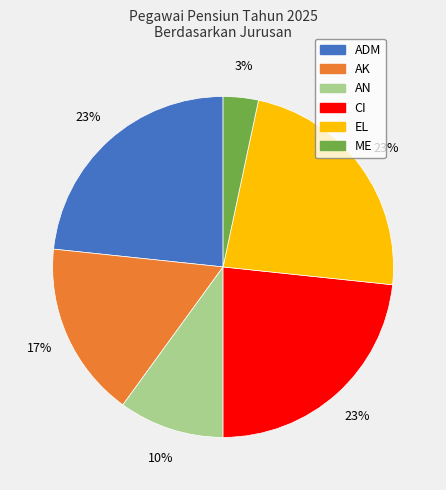

To the nearest percent, what portion does CI represent?

23%